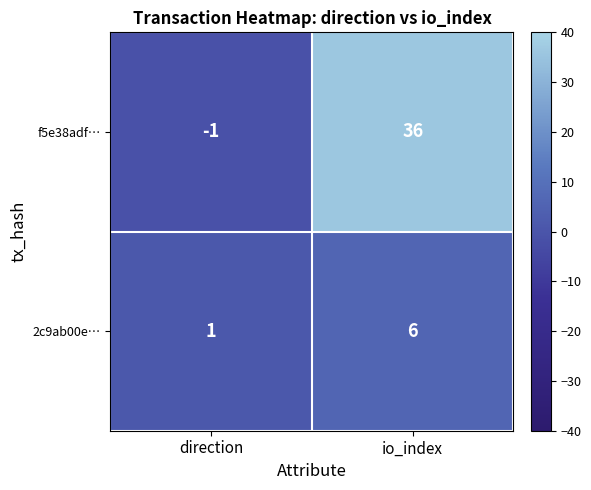

What is the spread (max minus min) of values at io_index?

30